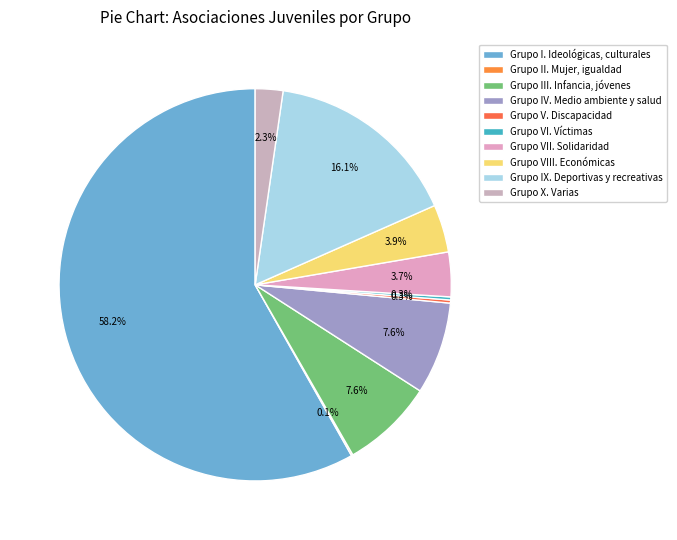

What is the majority slice?

Grupo I. Ideológicas, culturales